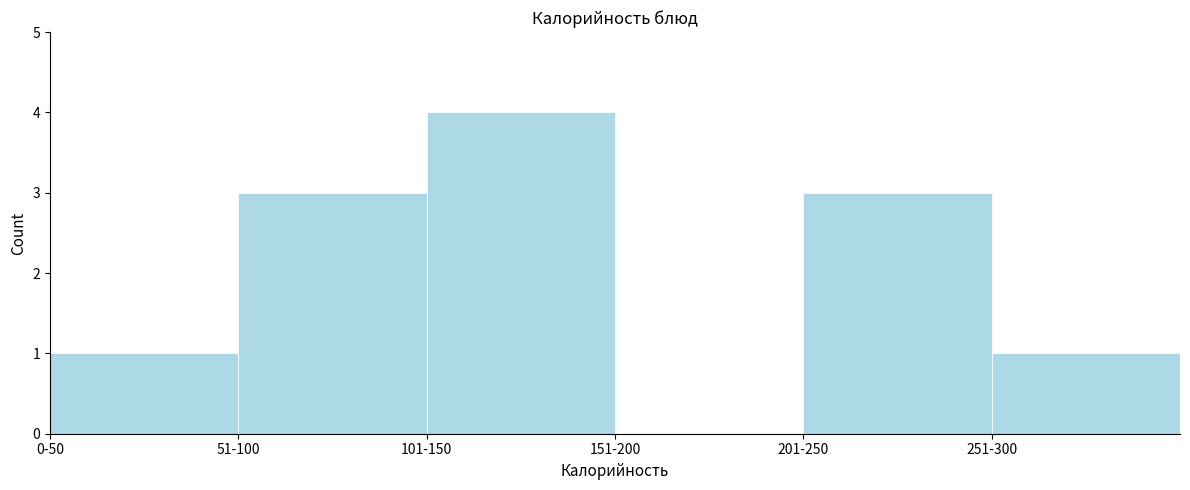

Reading right to left, transcribe all the data shown in this chart.

251-300=1	201-250=3	151-200=0	101-150=4	51-100=3	0-50=1